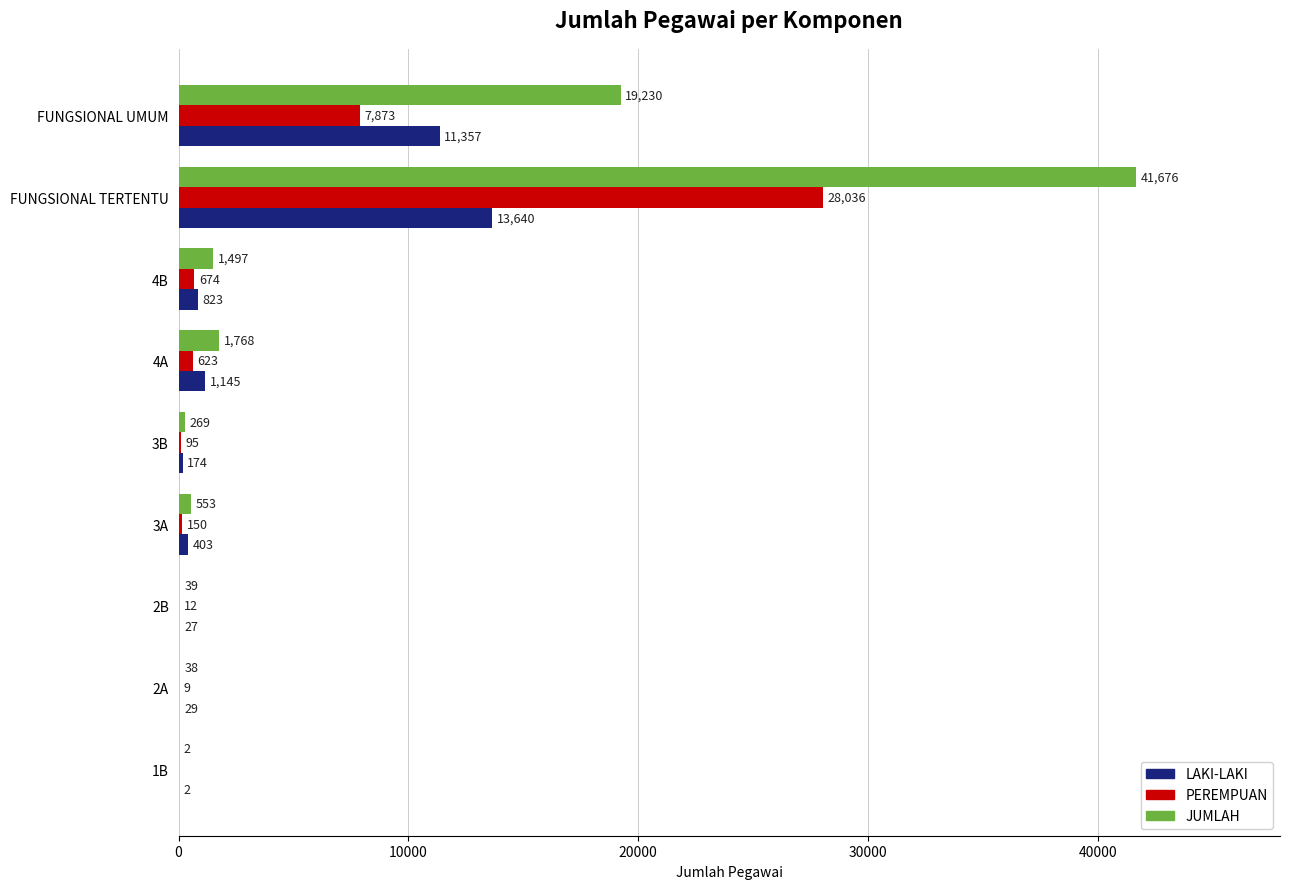

Which series has the largest total across all categories?

JUMLAH